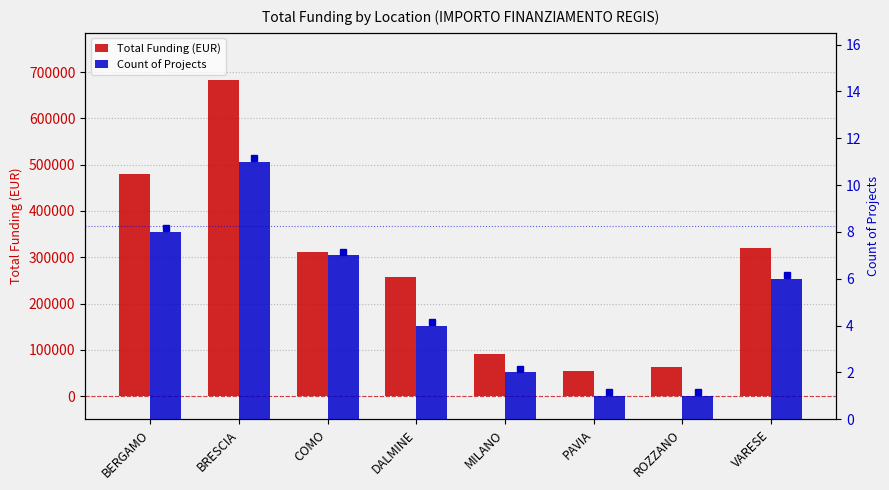

Rank the series by their maximum value, from lowest to highest.

Count of Projects, Total Funding (EUR)